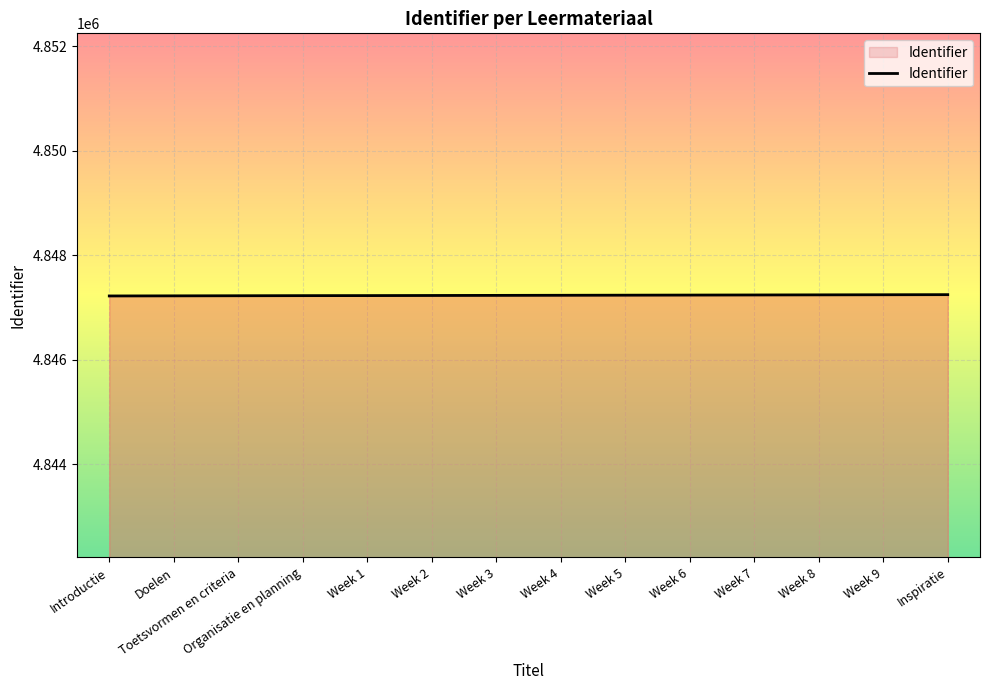

What is the greatest value displayed?

4847247